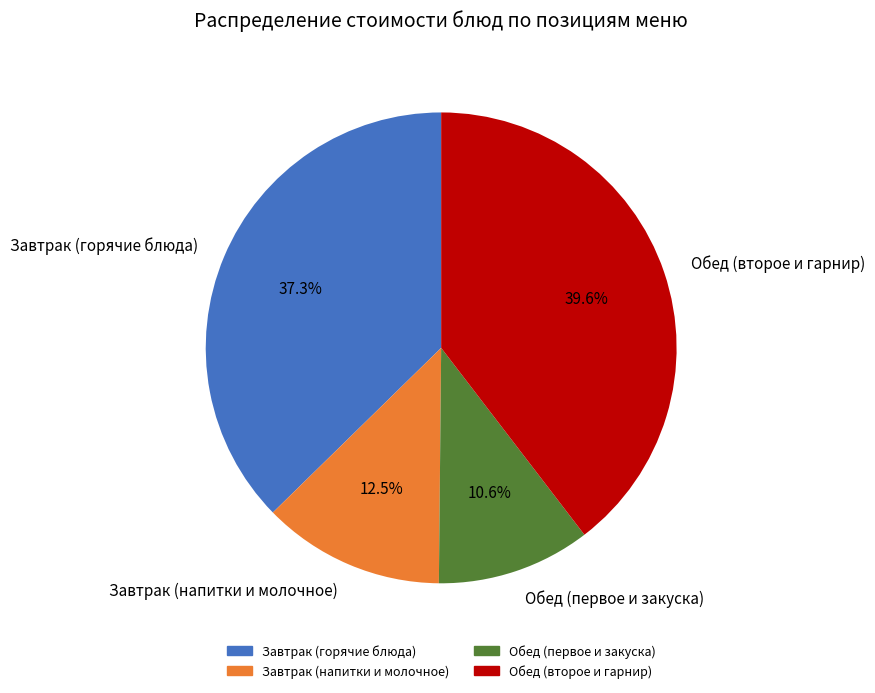

Does any single category account for the majority?

No